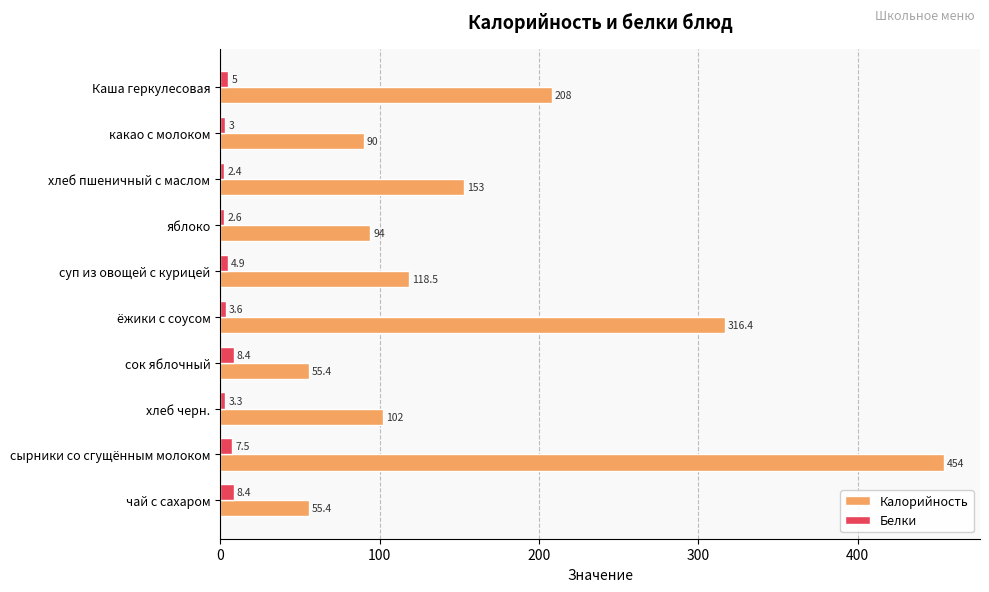

Which series has the widest spread of values?

Калорийность